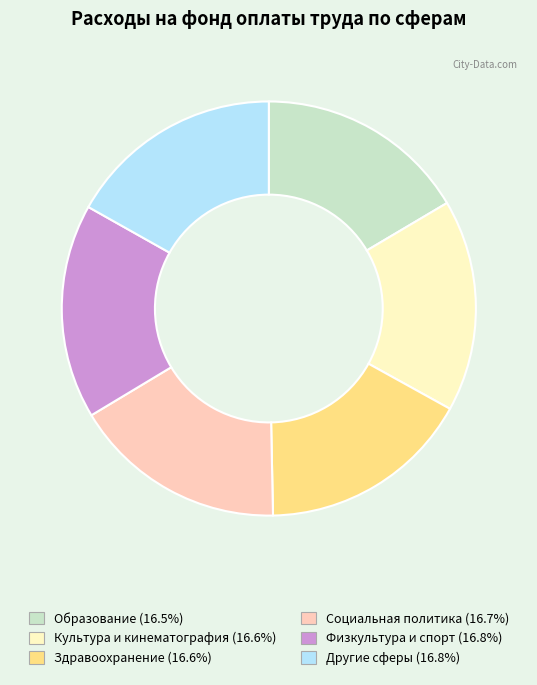

Is there any slice that represents more than half of the pie?

No